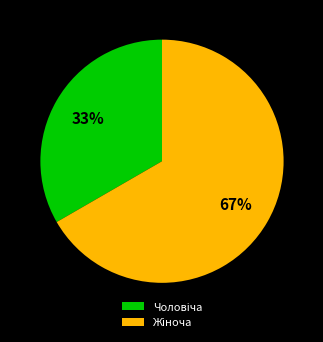

To the nearest percent, what portion does Жіноча represent?

67%